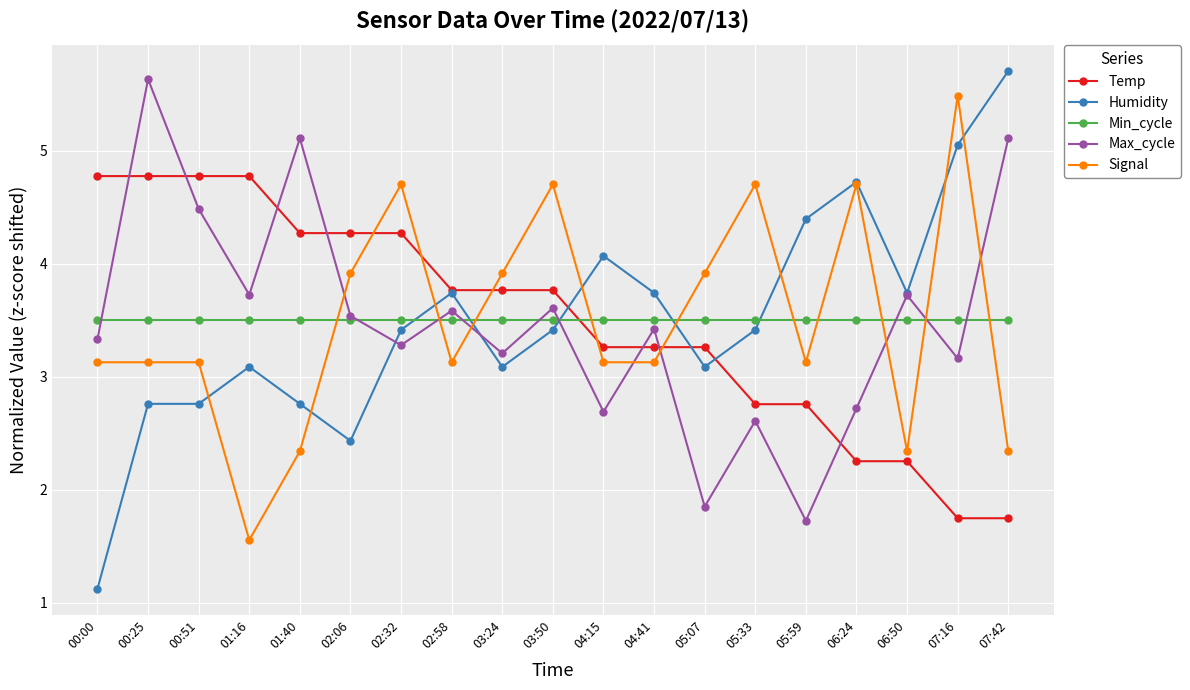

Which label corresponds to the smallest value in the chart?

00:00